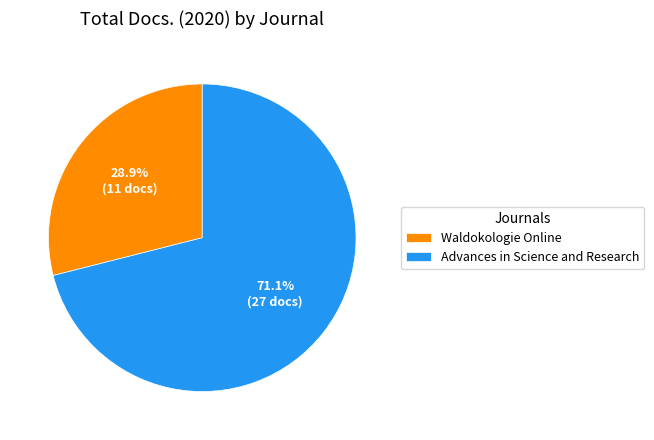

Combined, do Advances in Science and Research and Waldokologie Online account for over 50%?

Yes